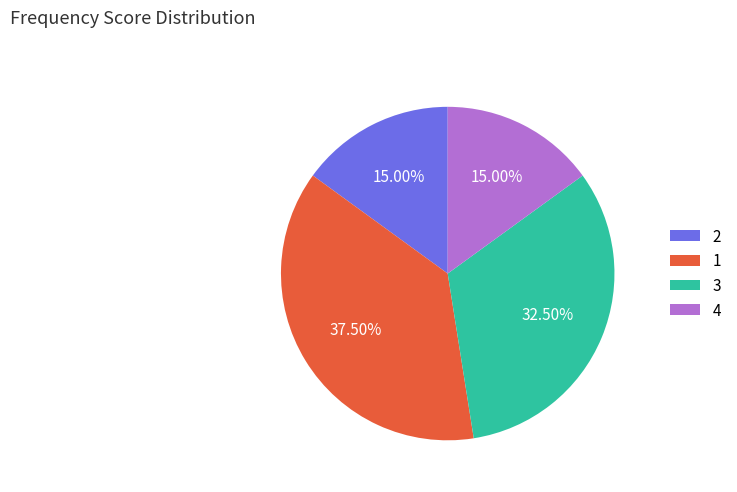

What is the ratio of the value at 3 to the value at 2?

2.2